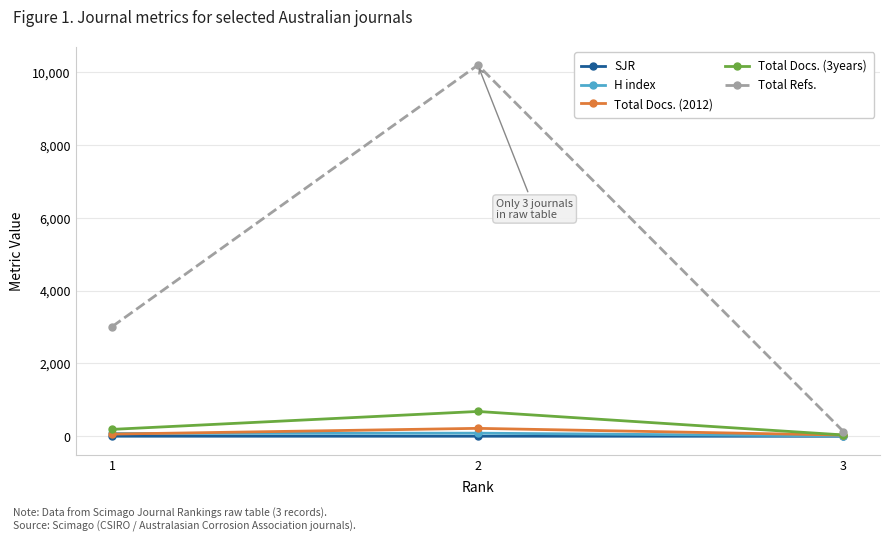

What is the maximum value for Total Docs. (2012)?

217.0